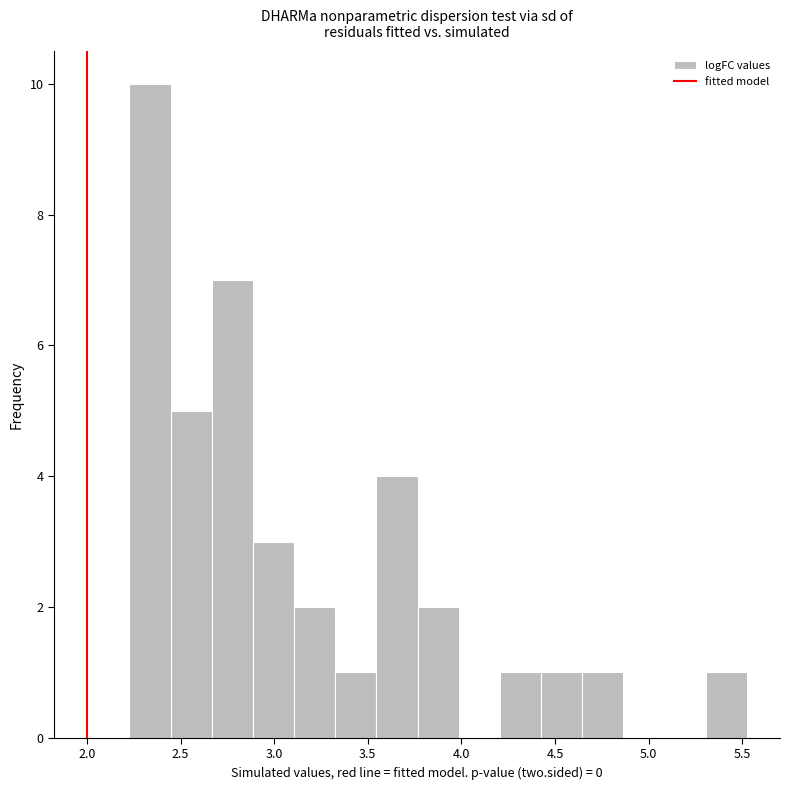

Which range on the x-axis has the tallest bar?

2.25 to 2.45